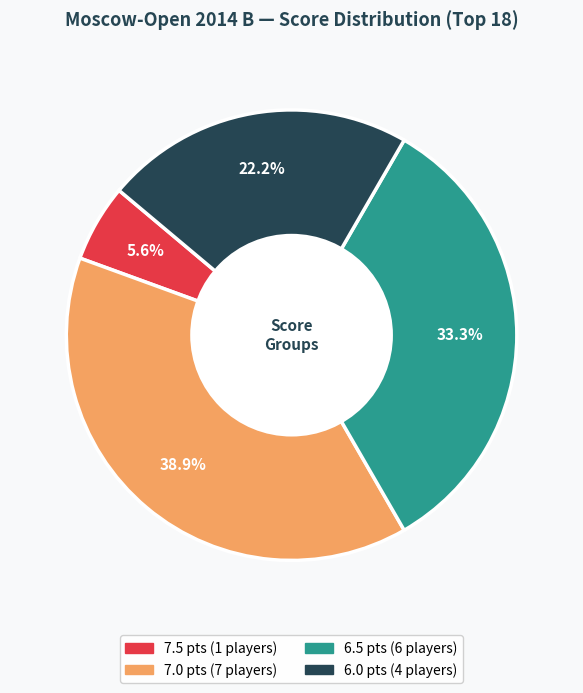

Is there a majority slice in this chart?

No